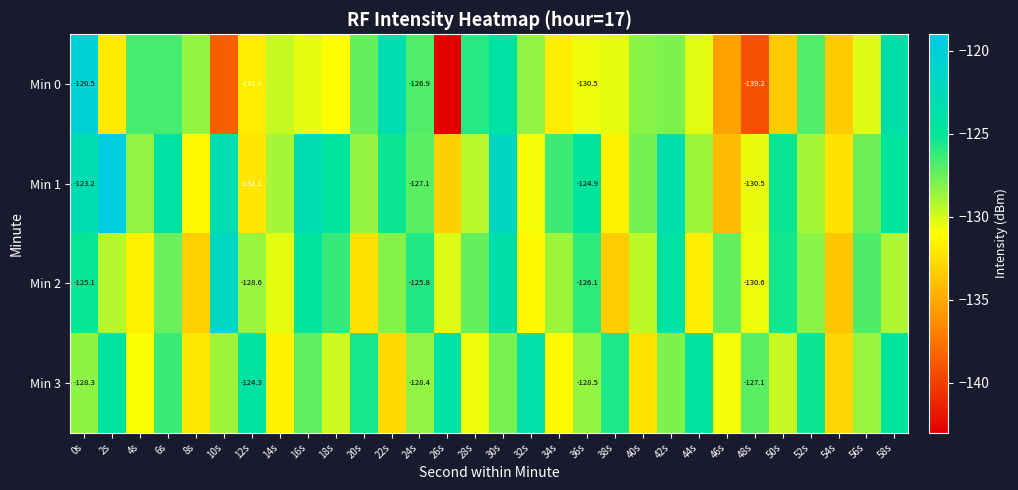

What is the sum of the Min 3 values at 58s and 34s?

-256.0